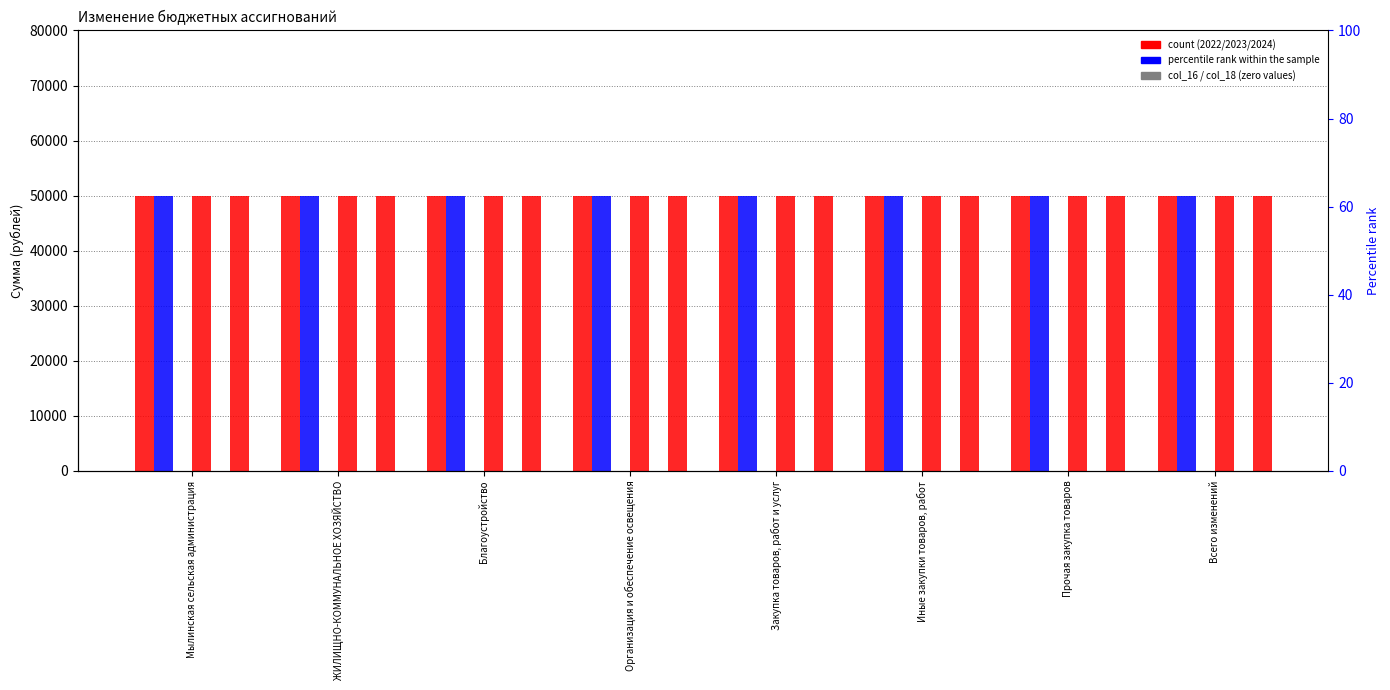

List the labels in order of 2023 (col_17) value, smallest first.

Мылинская сельская администрация, ЖИЛИЩНО-КОММУНАЛЬНОЕ ХОЗЯЙСТВО, Благоустройство, Организация и обеспечение освещения, Закупка товаров, работ и услуг, Иные закупки товаров, работ, Прочая закупка товаров, Всего изменений